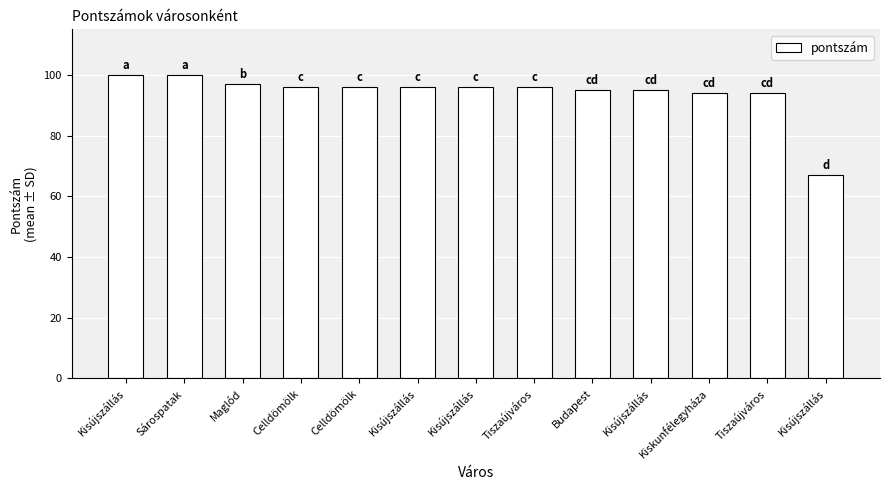

How many distinct data groups are displayed?

1